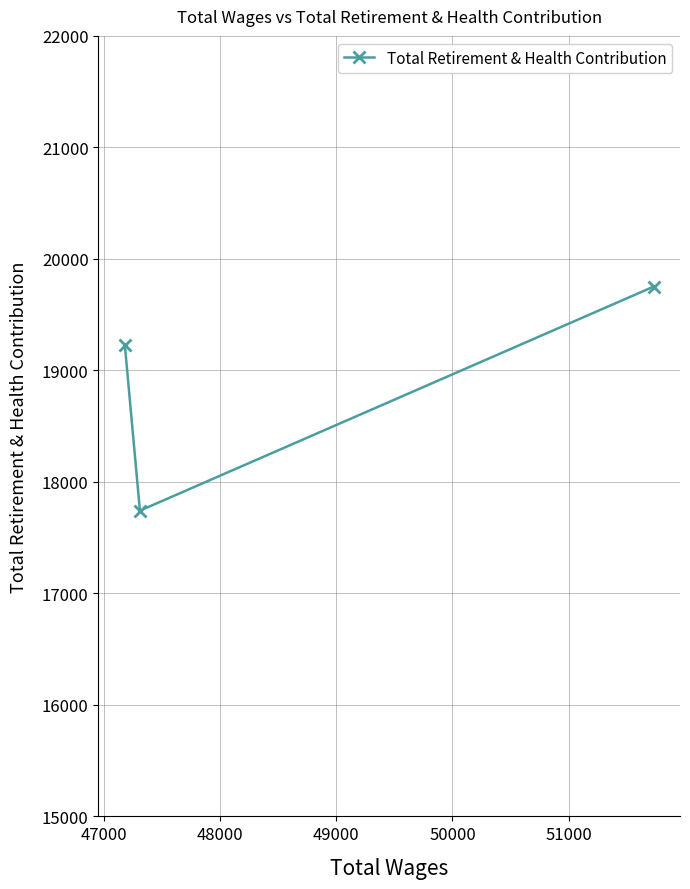

Reading right to left, what are all the values shown in this chart?

19751	17742	19232